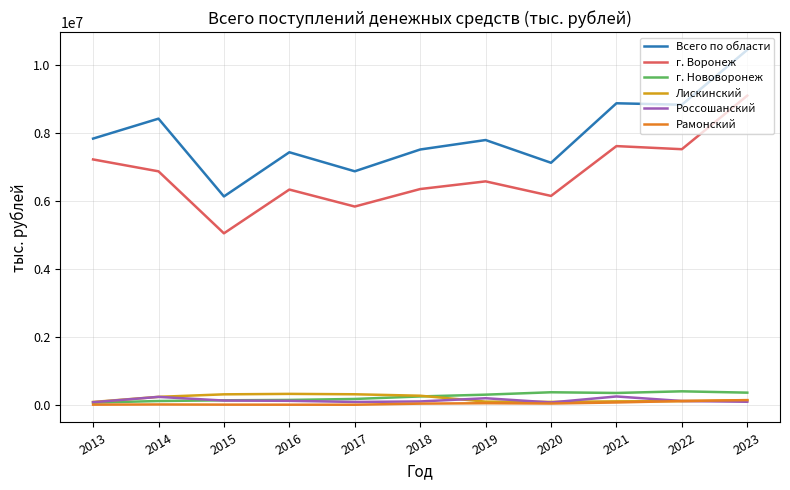

The value of Всего по области at 2016 is 12771899. True or false?

False